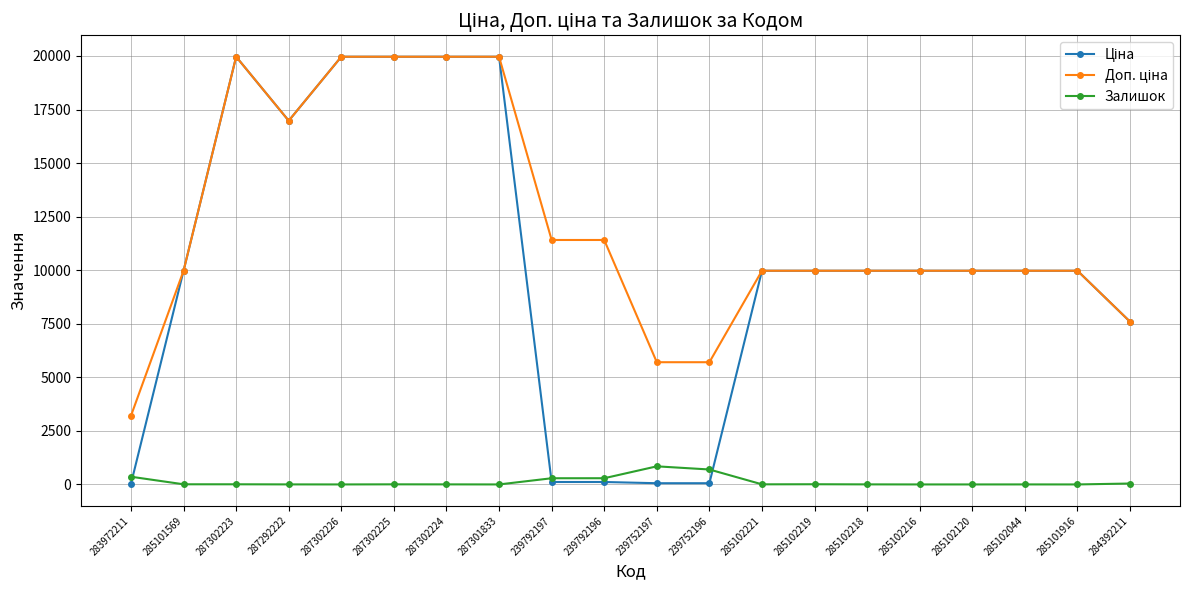

True or false: Залишок has more than 0 interior local peaks.

True